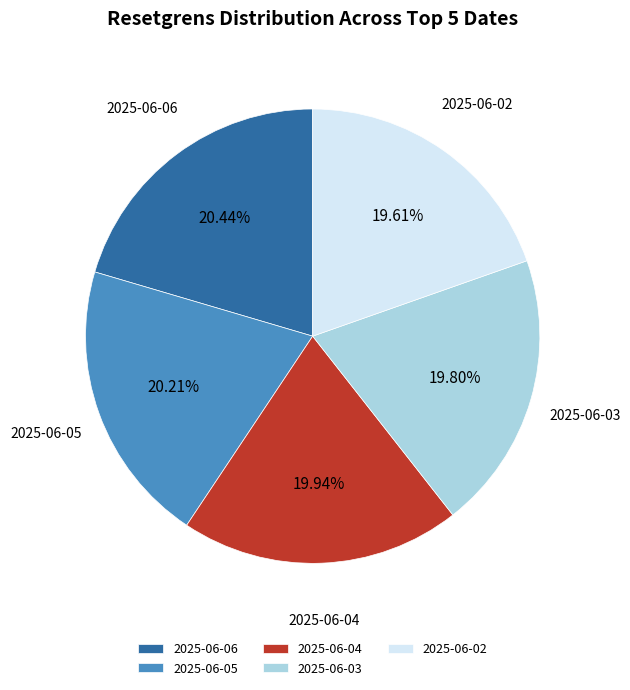

What percentage is the 2025-06-05 slice, to the nearest percent?

20%